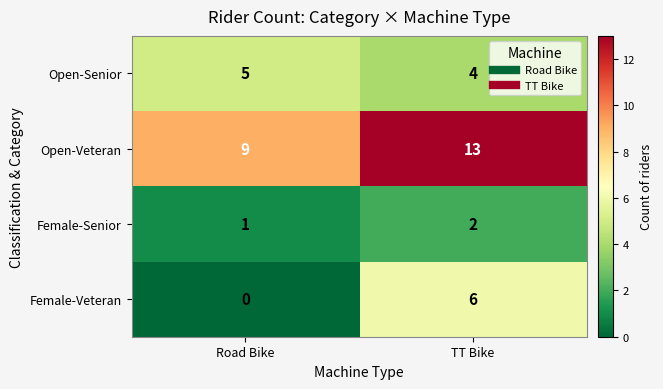

How many distinct data groups are displayed?

4